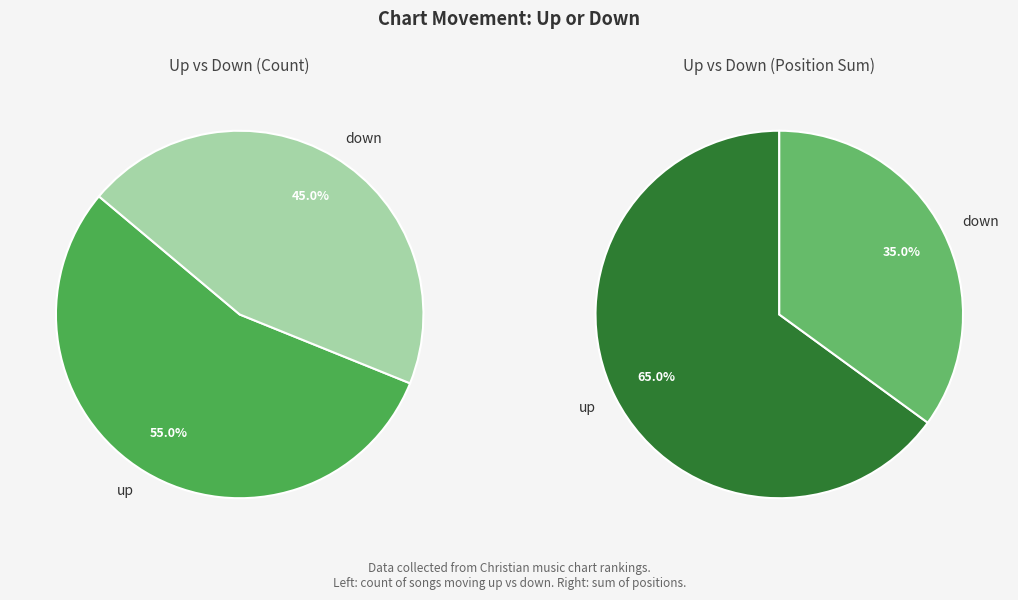

What is the change in value from up to down?

-10